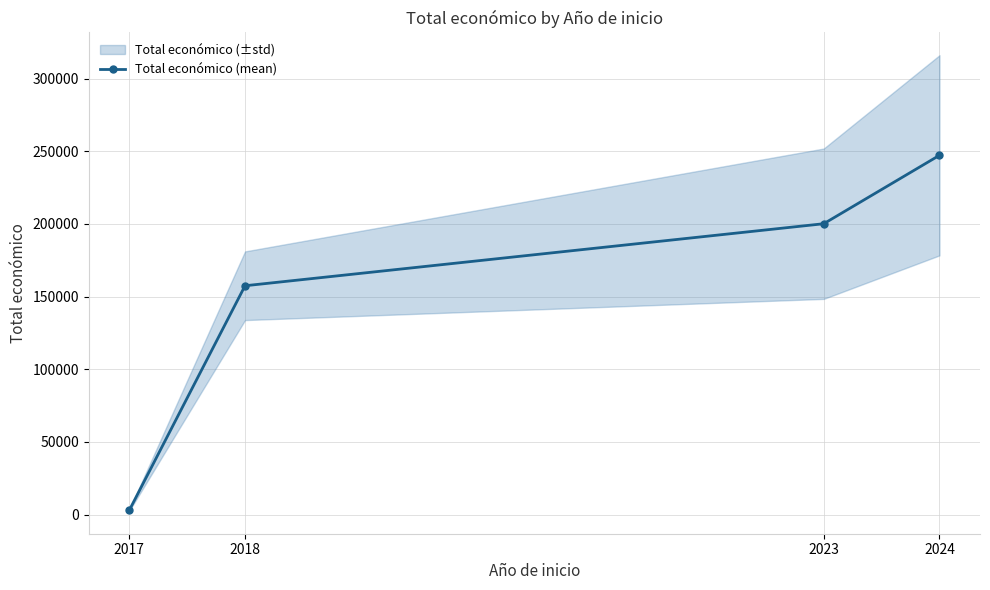

Is it true that the value at 2023 is 200182.0?

True